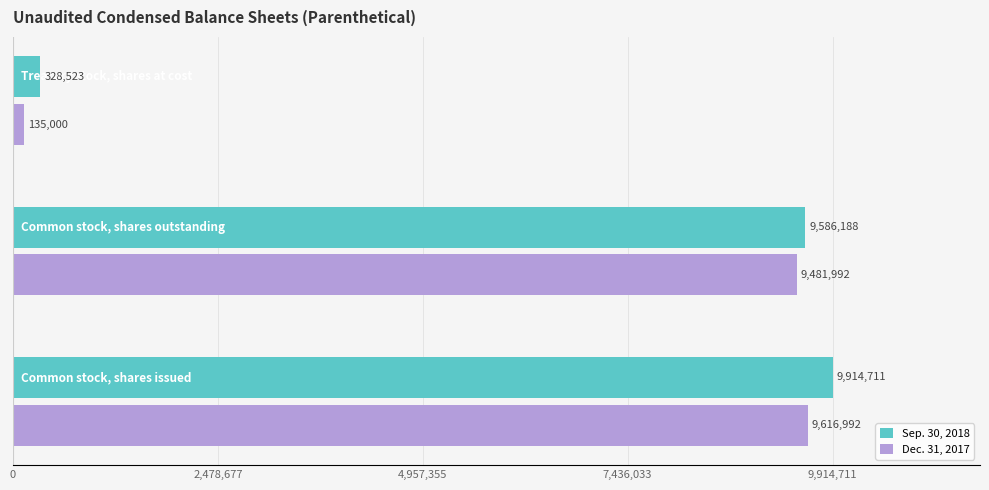

Which series has the largest range (max minus min)?

Sep. 30, 2018